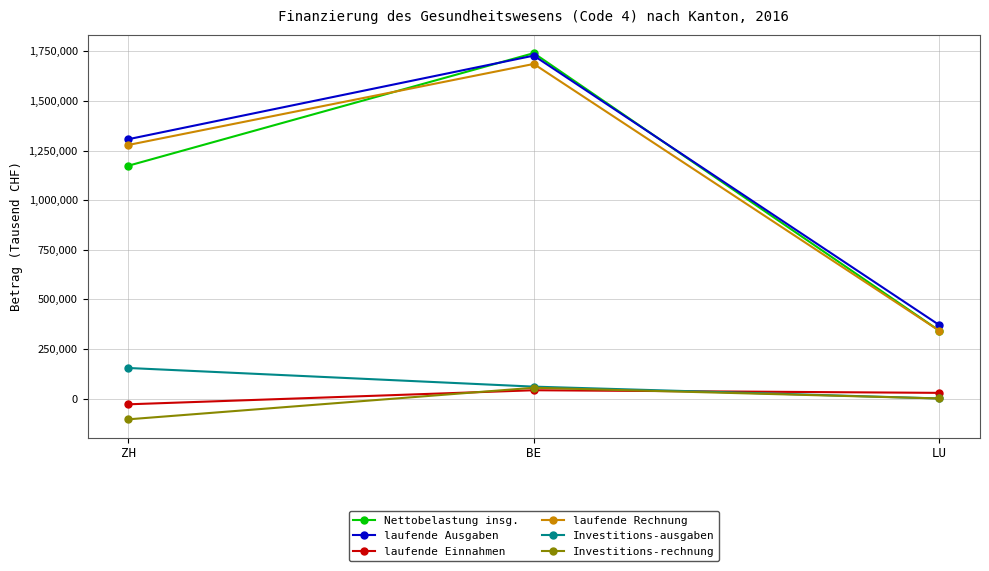

How many data points in Investitions-rechnung are above 435?

2